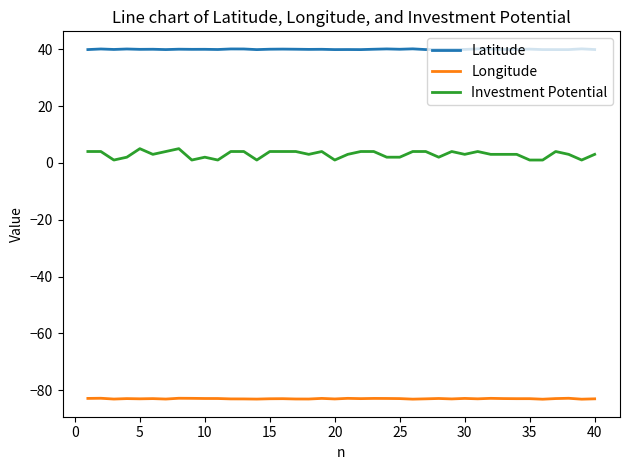

Which series has the widest spread of values?

Investment Potential